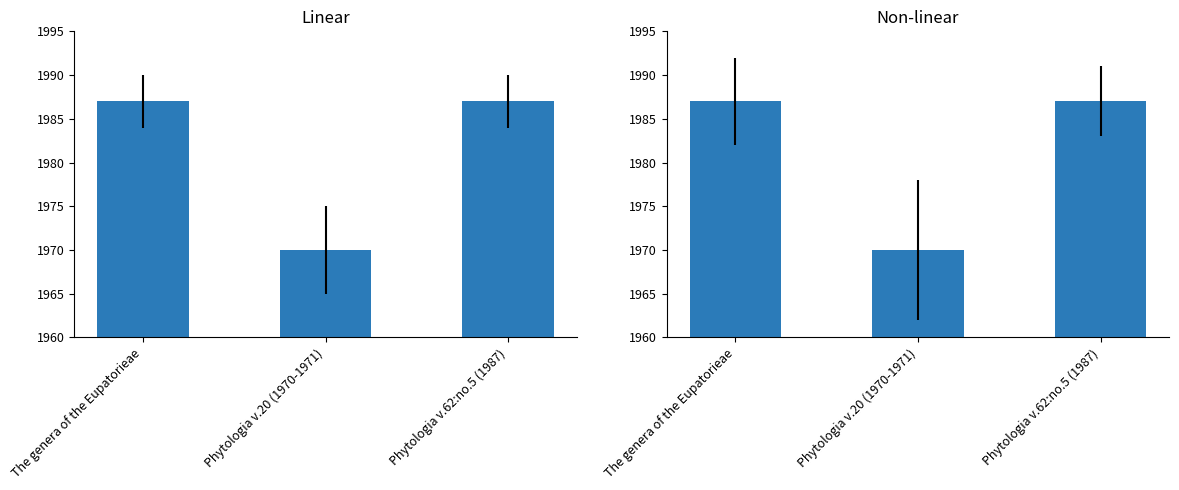

Between Phytologia v.62:no.5 (1987) and The genera of the Eupatorieae, which is larger?

Phytologia v.62:no.5 (1987)